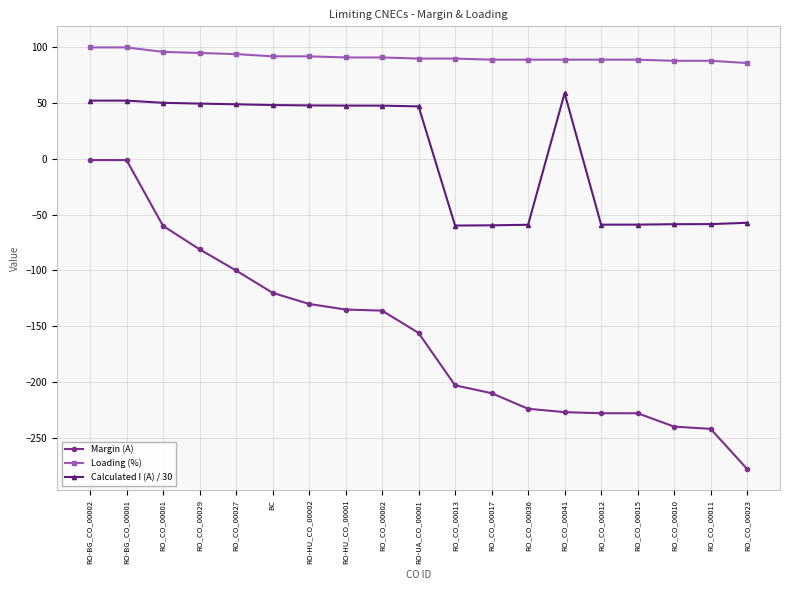

How many lines are shown in the chart?

3